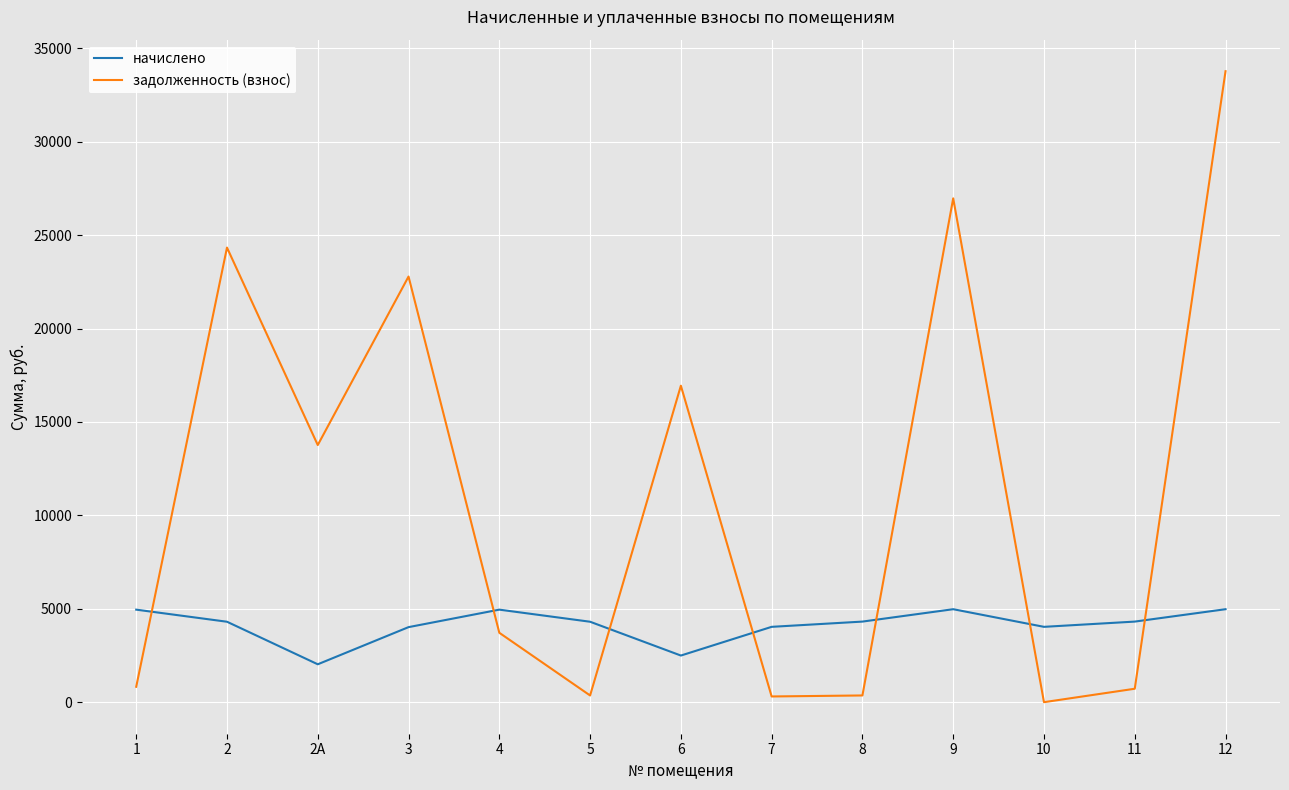

Which category has the highest value in the задолженность (взнос) series?

12